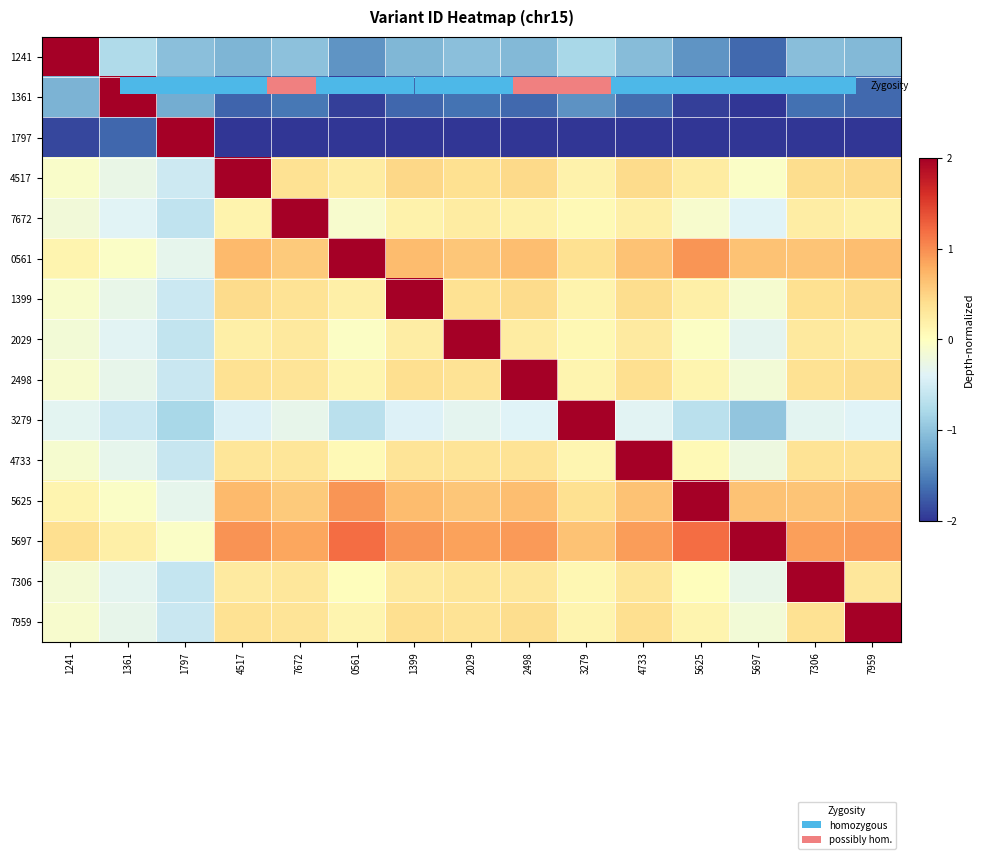

What is the total value across all series at 7306?

1.6